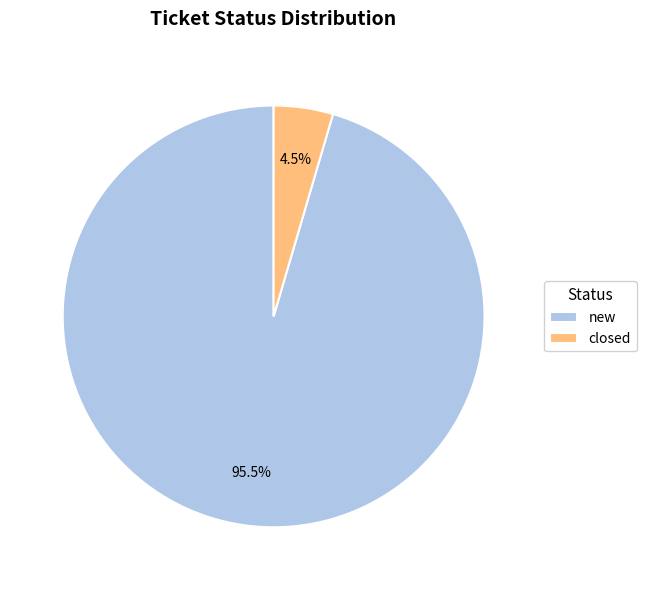

To the nearest percent, what is the average slice percentage?

50%